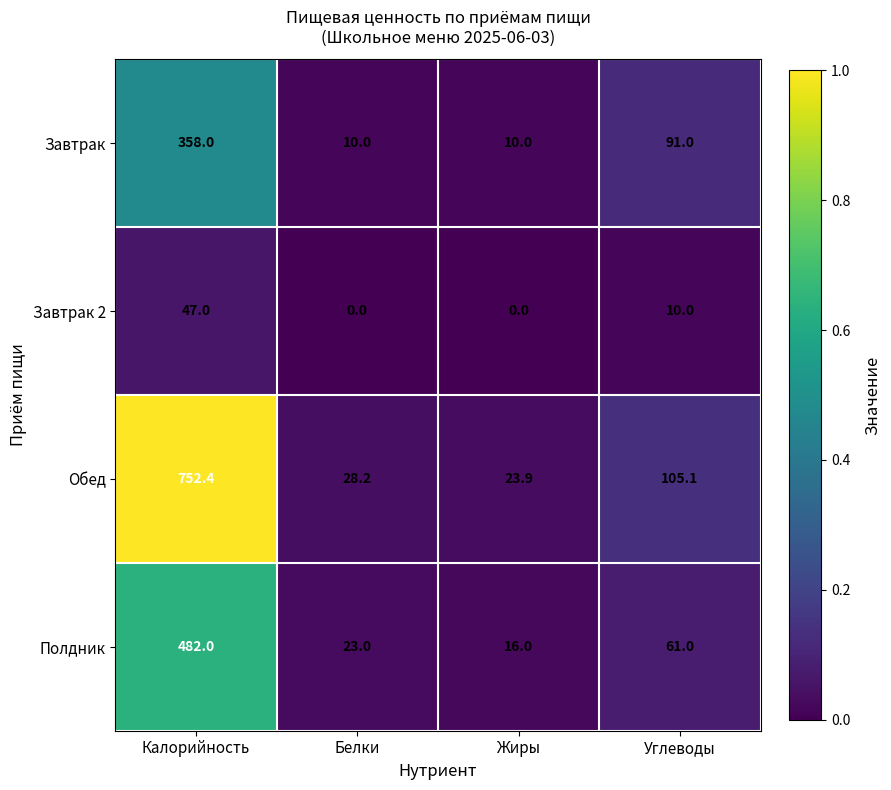

What is the sum of the Завтрак values at Углеводы and Белки?

101.0